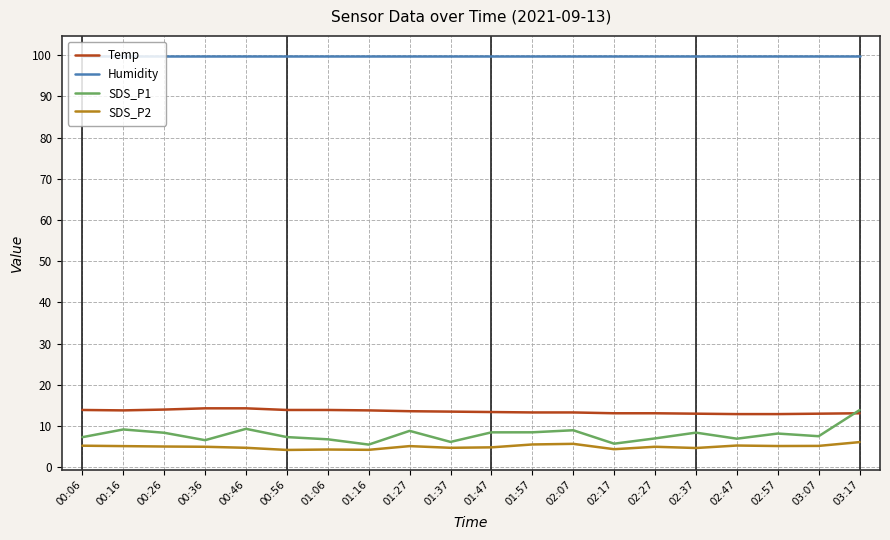

At 01:16, list the series in order from largest to smallest.

Humidity, Temp, SDS_P1, SDS_P2